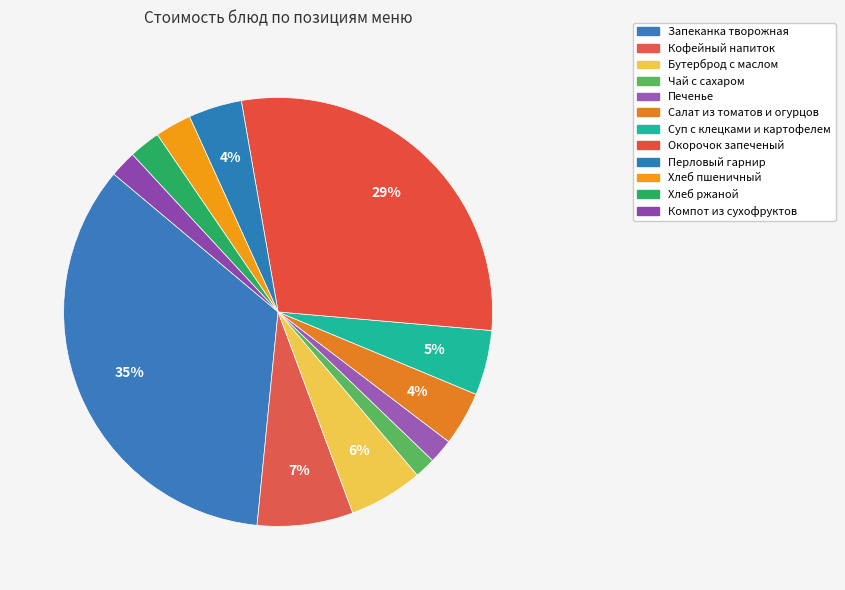

True or false: Печенье accounts for 2% of the total.

True